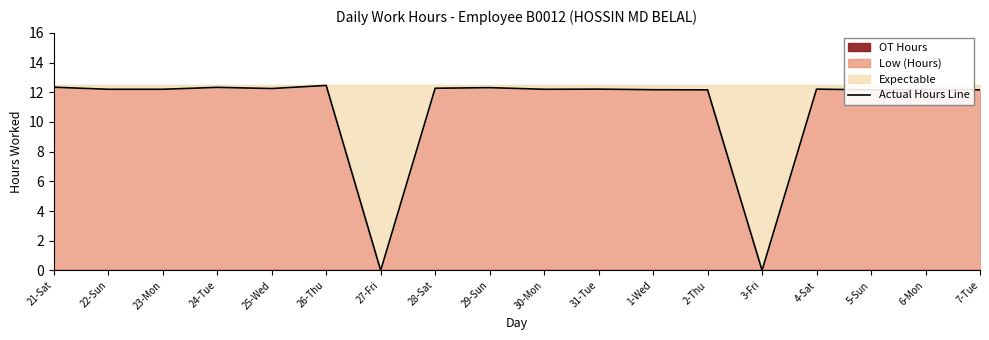

The chart shows a value of 18.7 at 30-Mon. True or false?

False